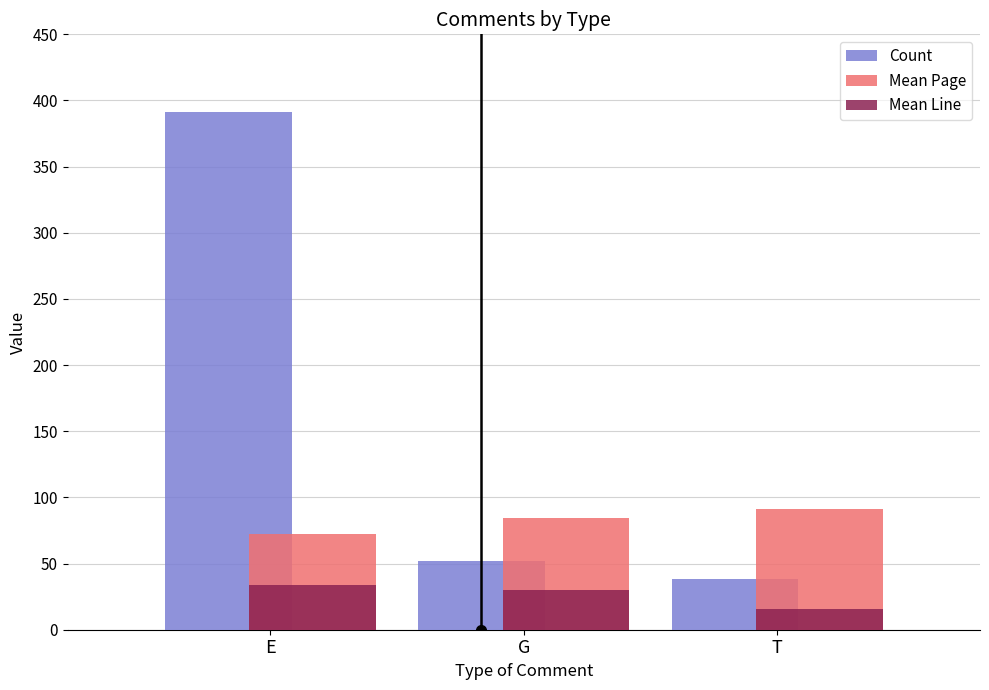

Is the value of Count at G greater than the value of Mean Line at E?

Yes